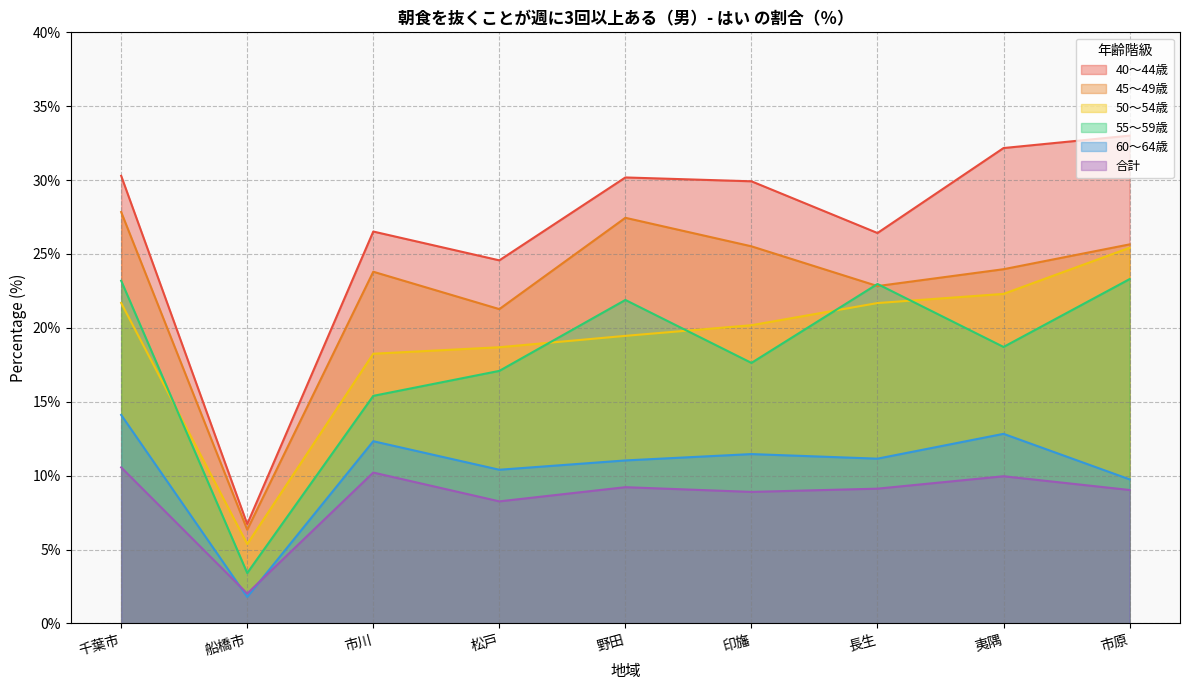

Rank the series at 松戸 from highest to lowest value.

40～44歳, 45～49歳, 50～54歳, 55～59歳, 60～64歳, 合計